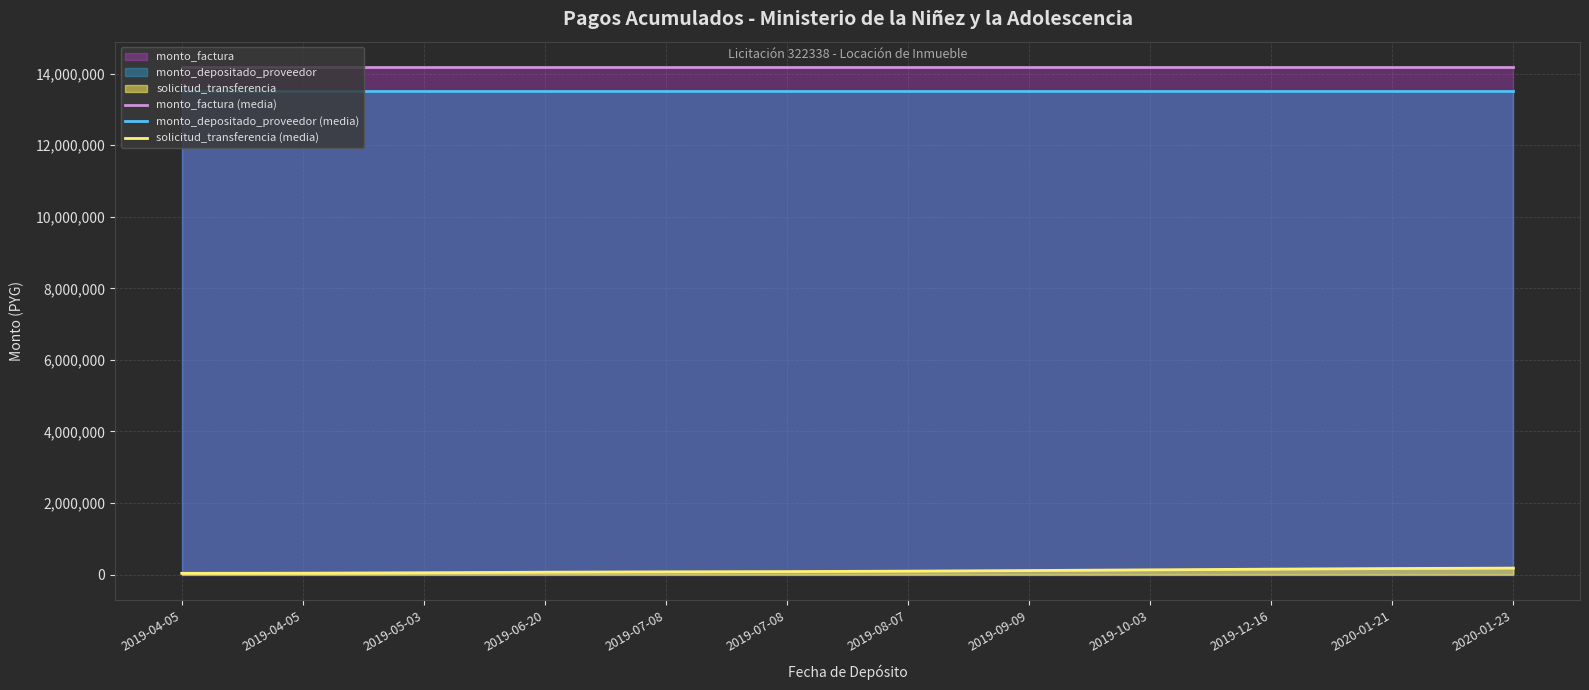

True or false: monto_factura (media) and solicitud_transferencia (media) cross at least once.

False